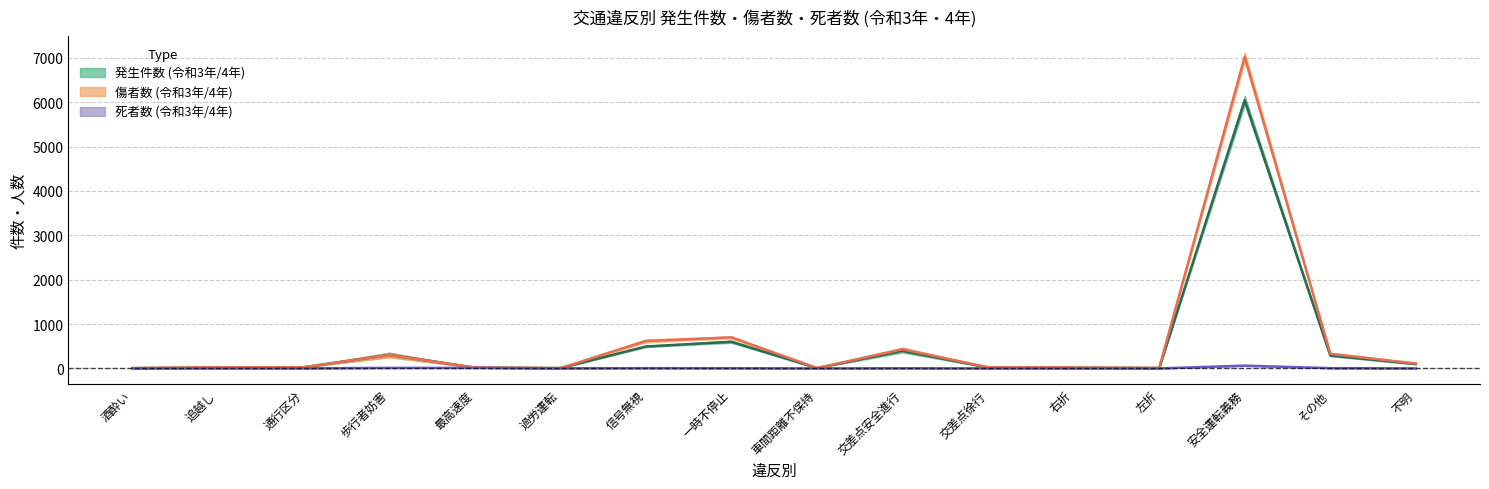

How many data points in 令和3年発生件数 are less than 25?

8